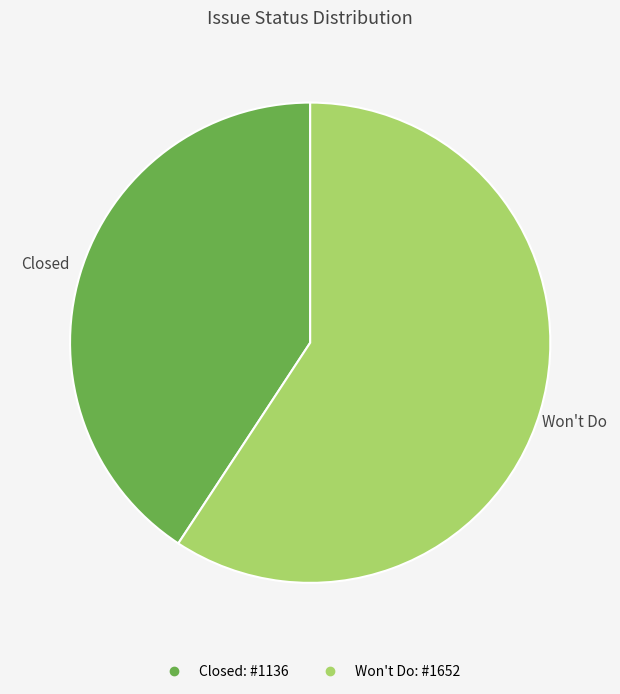

How many segments does this pie chart have?

2